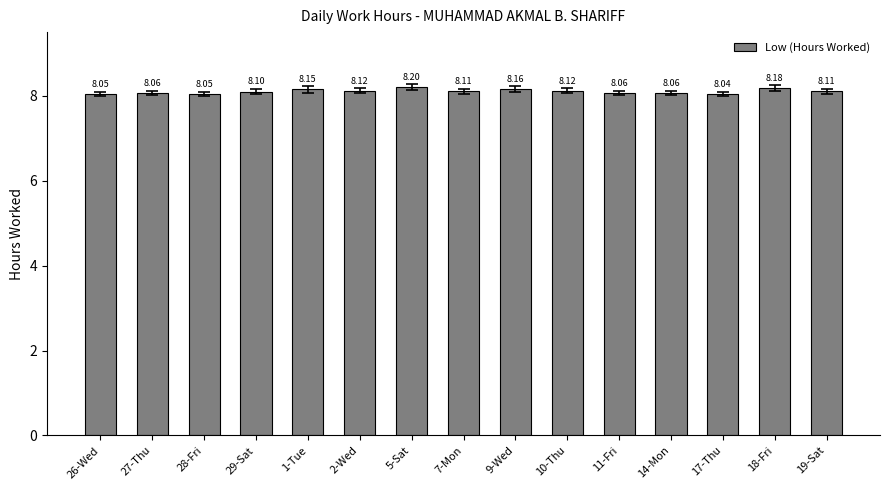

Which category has the lowest value across all series?

17-Thu